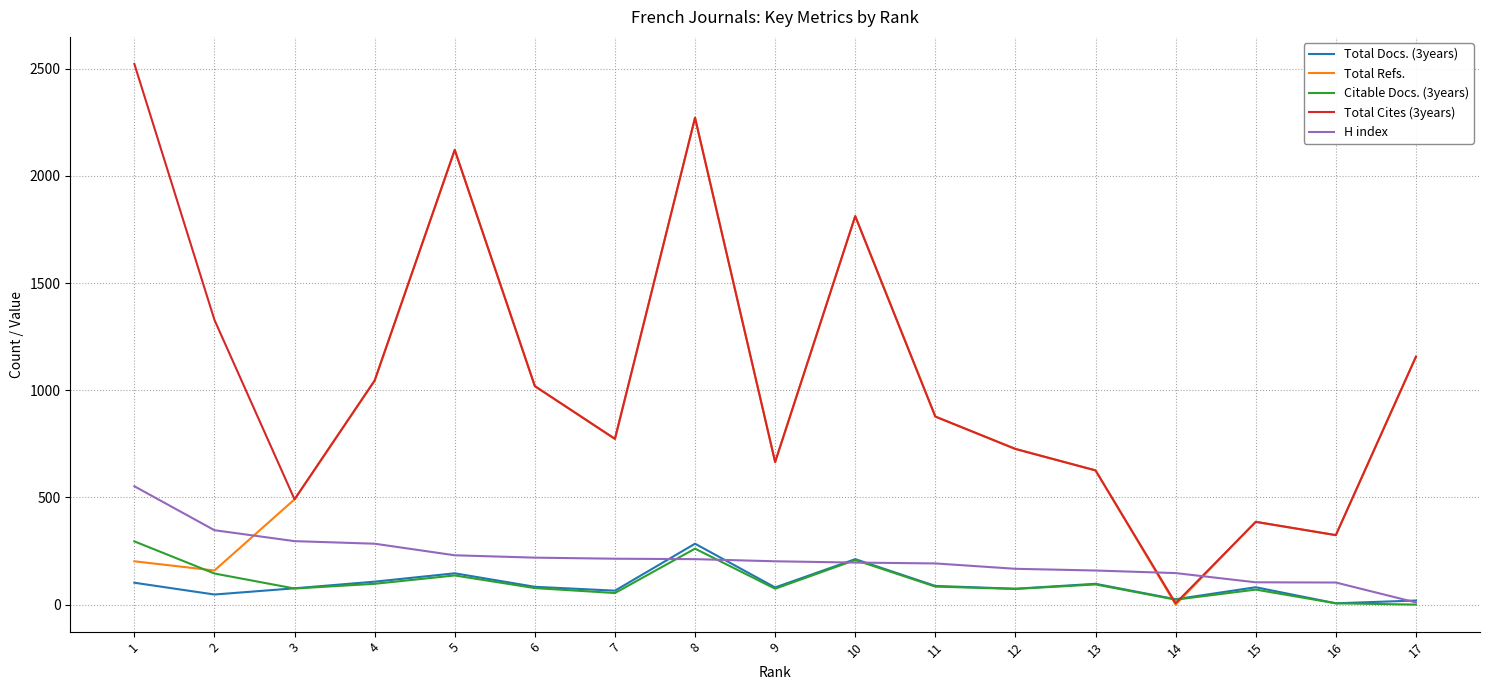

Which series has the largest range (max minus min)?

Total Cites (3years)